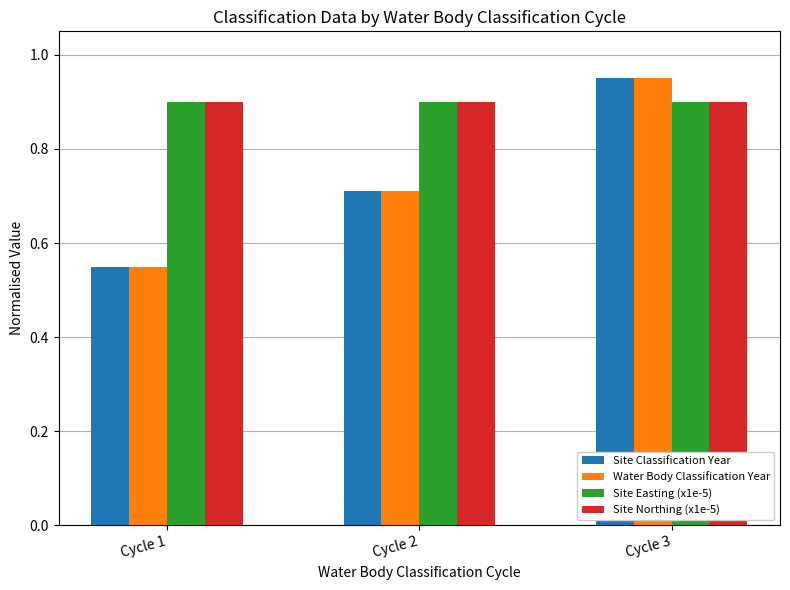

At which label does Water Body Classification Year reach its peak?

Cycle 3